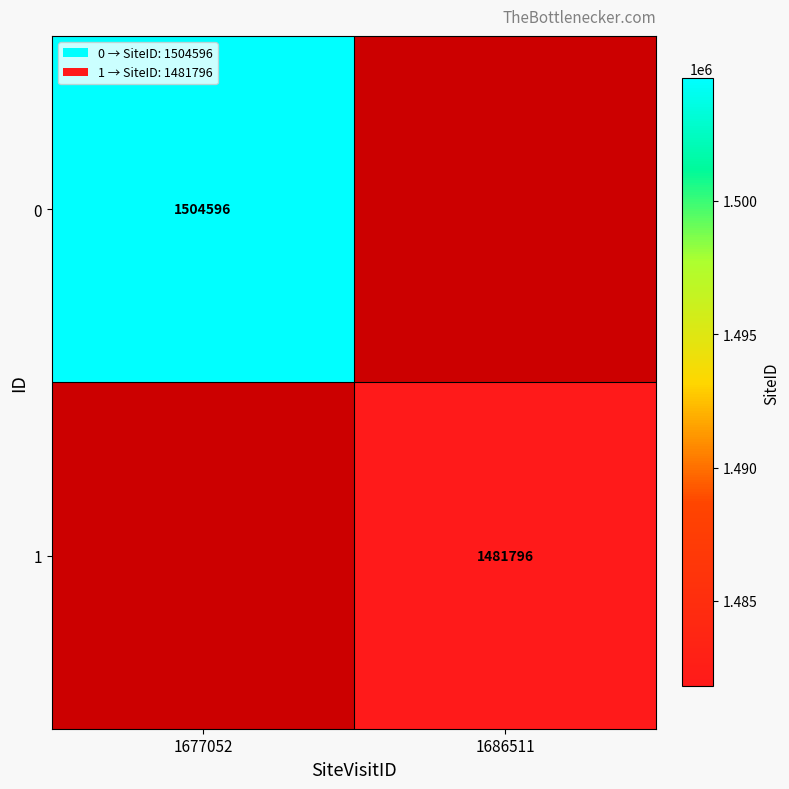

The value of 0 at 1677052 is 1504596. True or false?

True